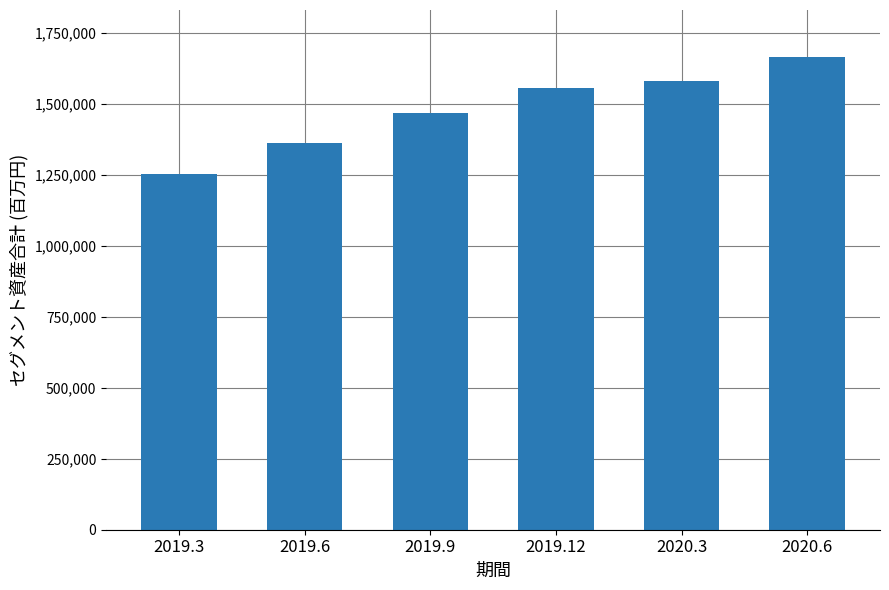

Rank the categories by value from highest to lowest.

2020.6, 2020.3, 2019.12, 2019.9, 2019.6, 2019.3